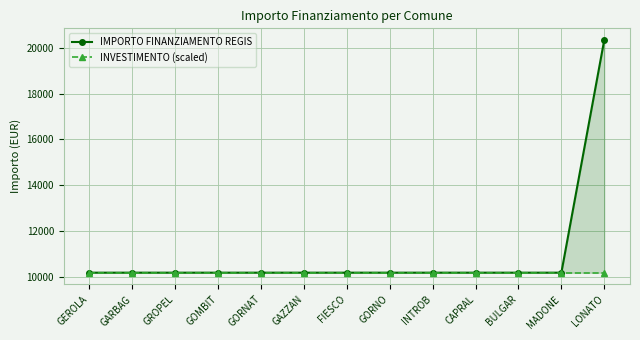

The INVESTIMENTO (scaled) series shows 10168.6 at GOMBIT. True or false?

True